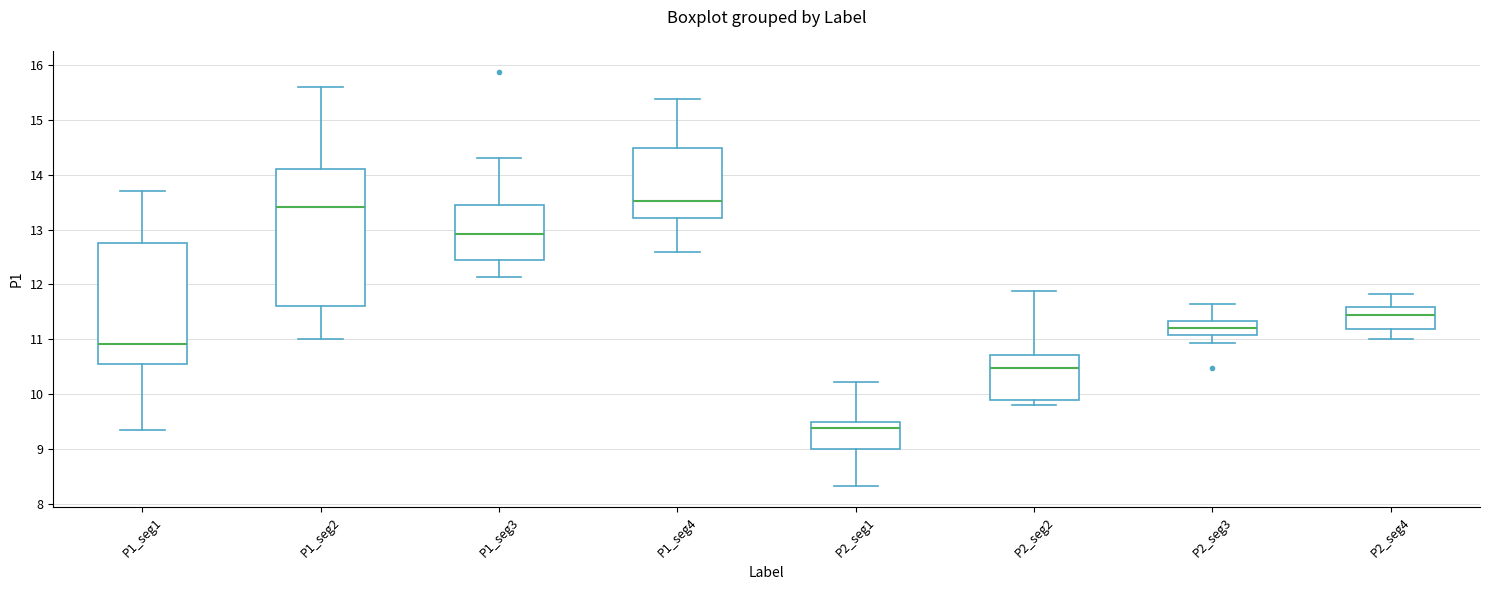

Reading left to right, read every box against the y-axis: the position of its median line, the range the box covers, and the ends of its whiskers. The values are not printed on the chart, so give them approximately, as read against the axis.

P1_seg1: median 10.9, box 10.6 to 12.8, whiskers 9.4 to 13.7
P1_seg2: median 13.4, box 11.6 to 14.1, whiskers 11.0 to 15.6
P1_seg3: median 12.9, box 12.4 to 13.5, whiskers 12.1 to 14.3
P1_seg4: median 13.5, box 13.2 to 14.5, whiskers 12.6 to 15.4
P2_seg1: median 9.4, box 9.0 to 9.5, whiskers 8.3 to 10.2
P2_seg2: median 10.5, box 9.9 to 10.7, whiskers 9.8 to 11.9
P2_seg3: median 11.2, box 11.1 to 11.3, whiskers 10.9 to 11.7
P2_seg4: median 11.4, box 11.2 to 11.6, whiskers 11.0 to 11.8